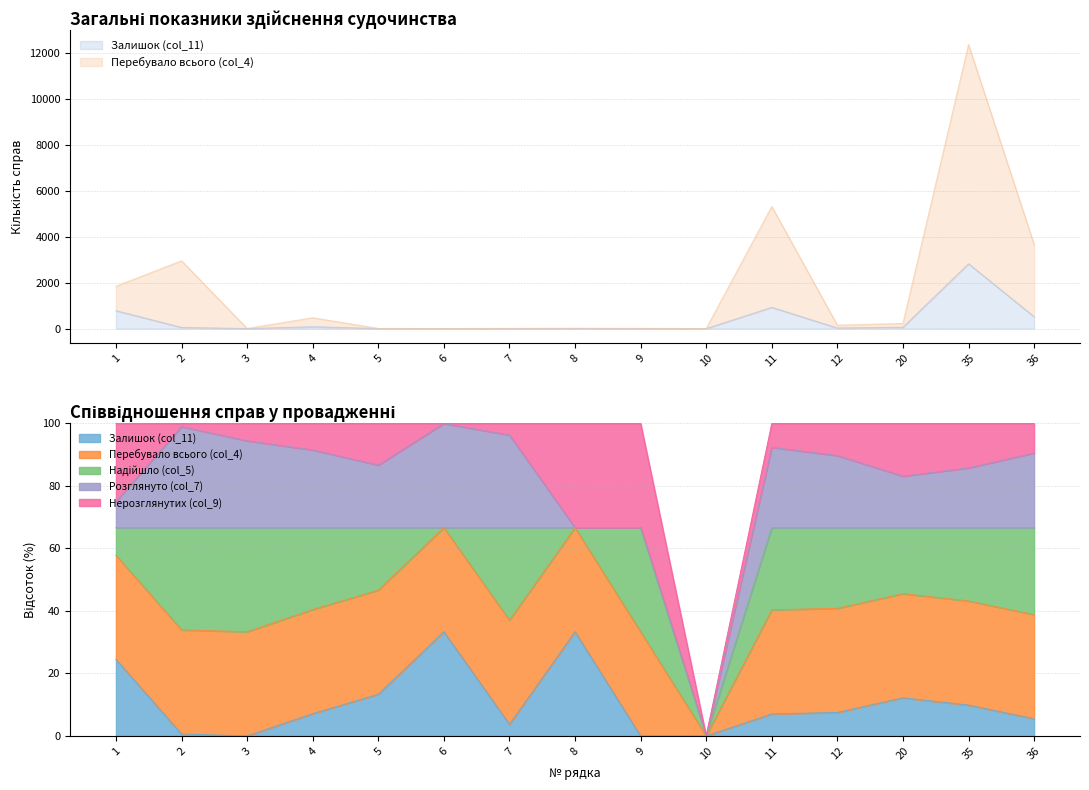

Reading left to right, transcribe all the data shown in this chart.

Залишок (col_11): 1=780	2=52	3=0	4=83	5=2	6=1	7=1	8=6	9=0	10=0	11=925	12=27	20=60	35=2820	36=518
Перебувало всього (col_4): 1=1062	2=2896	3=6	4=389	5=5	6=1	7=9	8=6	9=11	10=0	11=4385	12=120	20=164	35=9531	36=3146
Надійшло (col_5): 1=282	2=2844	3=6	4=306	5=3	6=0	7=8	8=0	9=11	10=0	11=3460	12=93	20=104	35=6711	36=2628
Розглянуто (col_7): 1=265	2=2807	3=5	4=290	5=3	6=1	7=8	8=0	9=0	10=0	11=3379	12=83	20=81	35=5465	36=2254
Нерозглянутих (col_9): 1=797	2=89	3=1	4=99	5=2	6=0	7=1	8=6	9=11	10=0	11=1006	12=37	20=83	35=4066	36=892